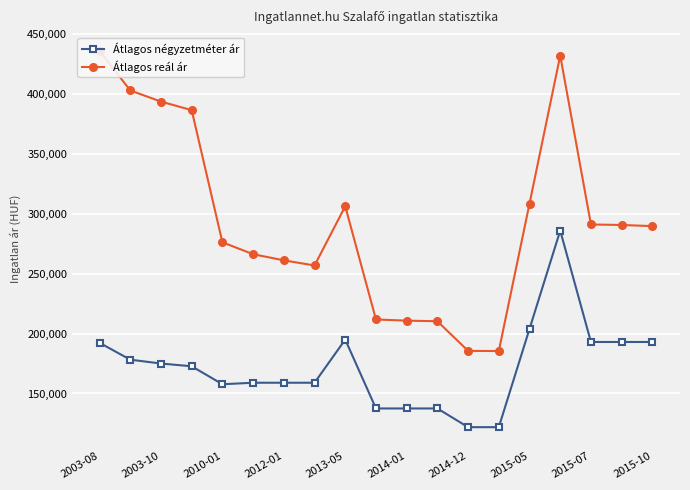

What is the sum of all Átlagos reál ár values?

5602246